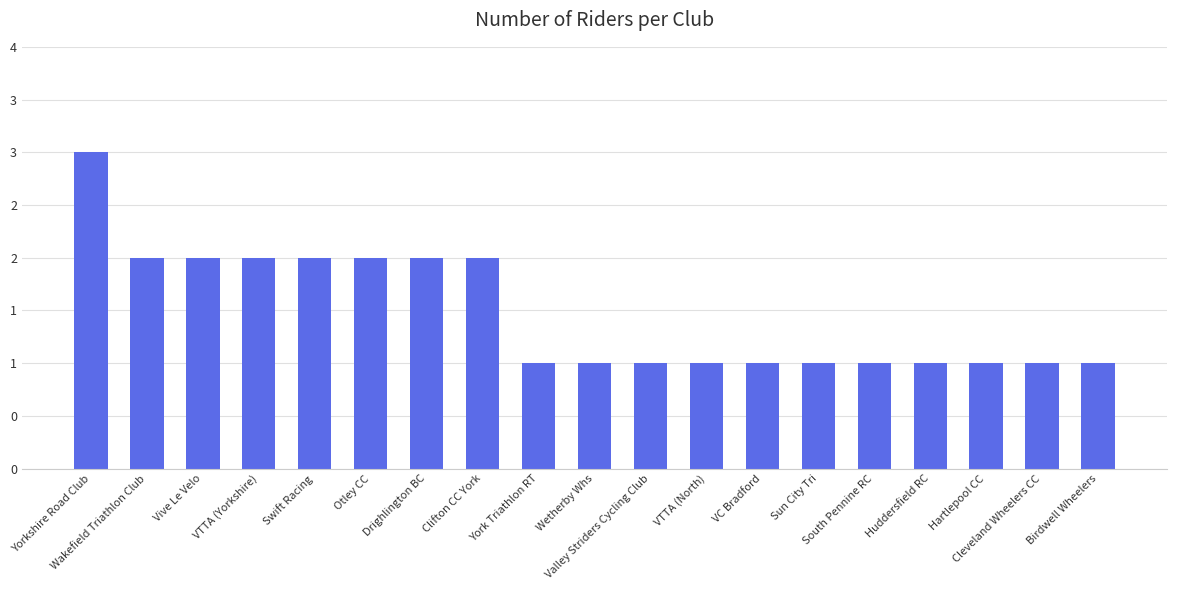

Rank the categories by value from lowest to highest.

York Triathlon RT, Wetherby Whs, Valley Striders Cycling Club, VTTA (North), VC Bradford, Sun City Tri, South Pennine RC, Huddersfield RC, Hartlepool CC, Cleveland Wheelers CC, Birdwell Wheelers, Wakefield Triathlon Club, Vive Le Velo, VTTA (Yorkshire), Swift Racing, Otley CC, Drighlington BC, Clifton CC York, Yorkshire Road Club